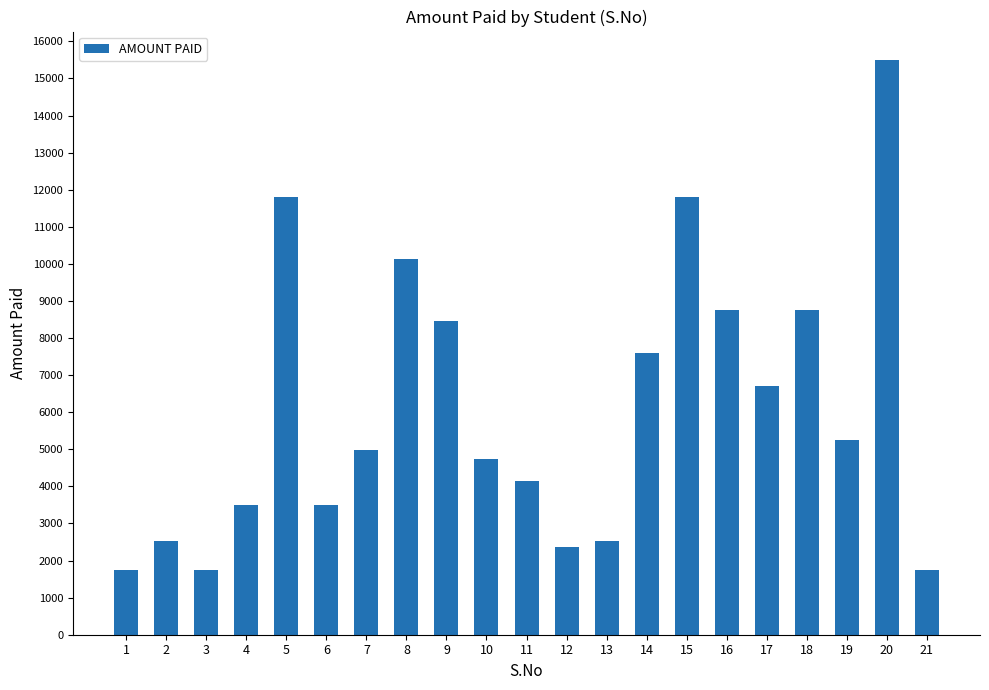

What is the maximum value shown in the chart?

15490